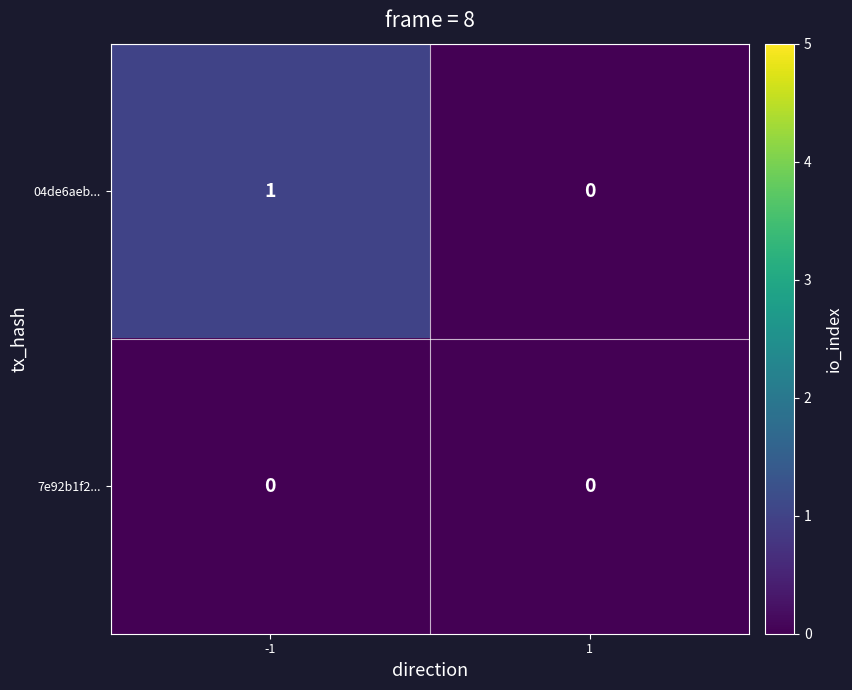

The 04de6aeb... series shows 1 at -1. True or false?

True